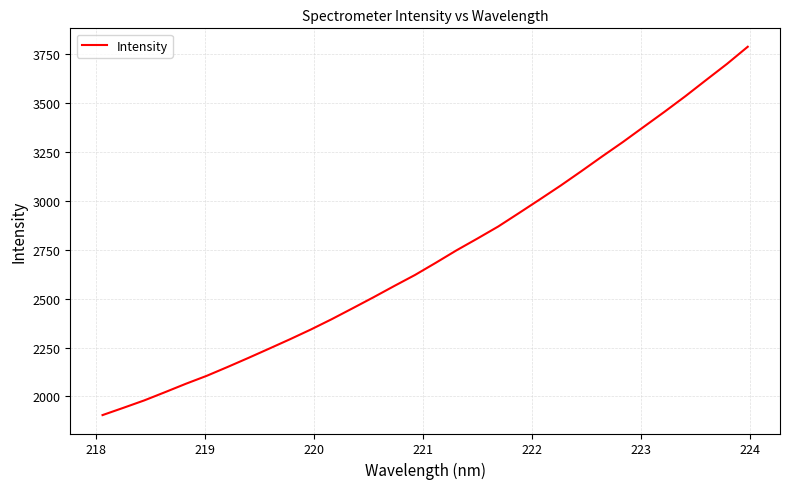

What is the difference between the maximum and minimum values?

1884.6